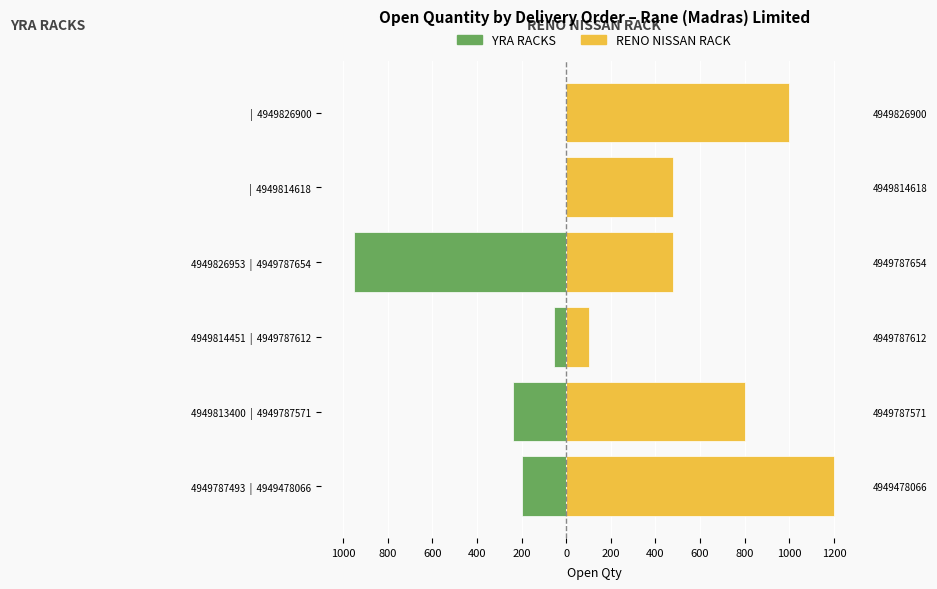

What is the difference between the maximum and second lowest values in the RENO NISSAN RACK series?

720